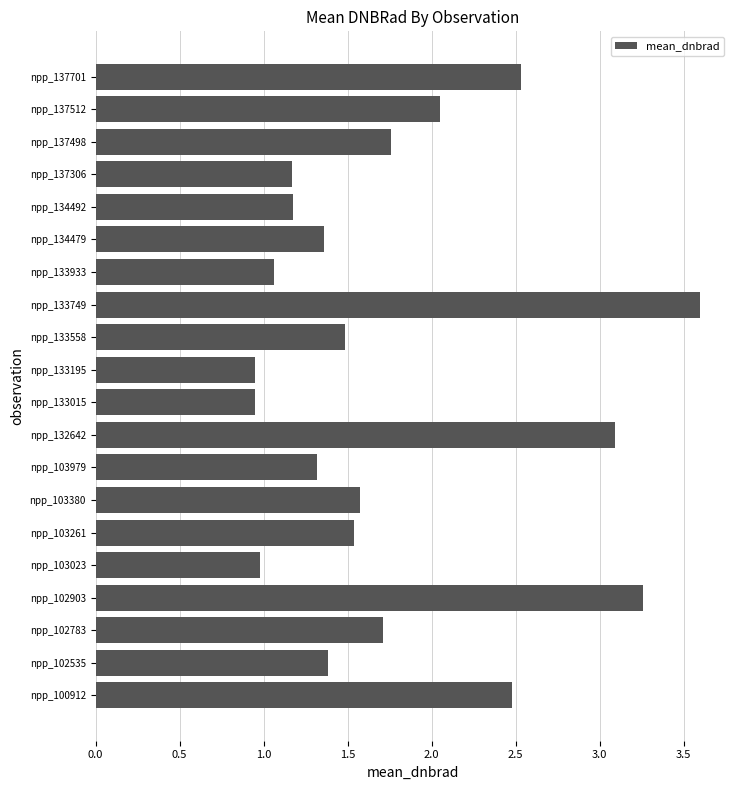

Which label corresponds to the largest value in the chart?

npp_133749